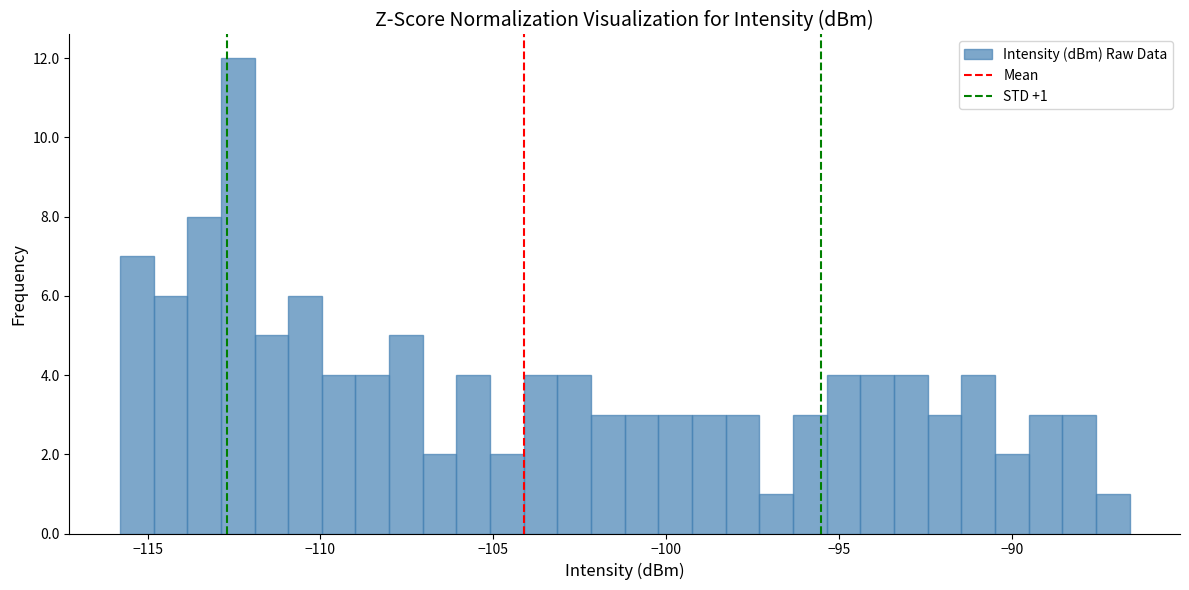

Read against the x-axis, roughly where is the centre of the tallest bar?

-112.5